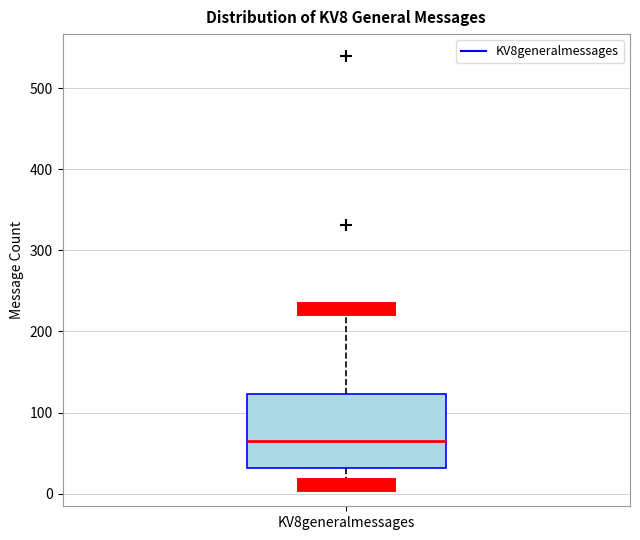

Where does the lower whisker of the box for KV8generalmessages end on the y-axis? The values are not printed on the chart, so give them approximately, as read against the axis.

10